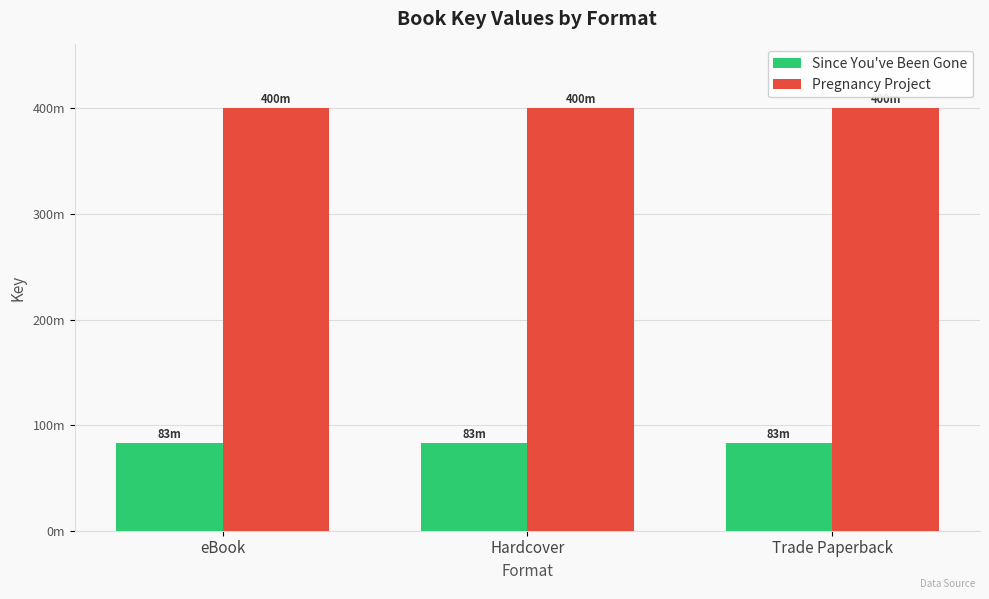

What position from the left is Trade Paperback?

3